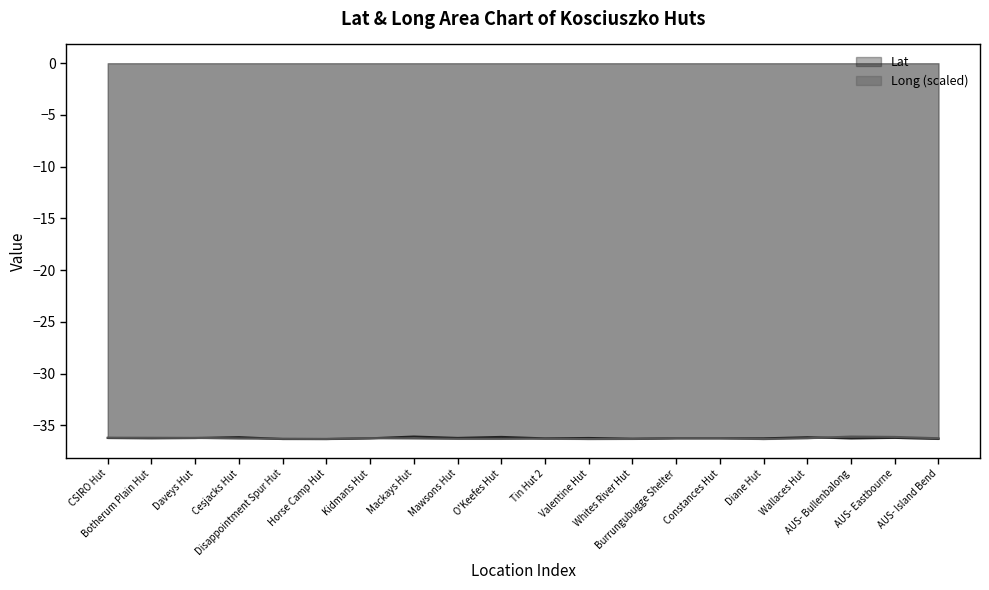

Reading left to right, list all the values displayed in this chart.

Lat: -36.2	-36.3	-36.2	-36.1	-36.3	-36.3	-36.3	-36.1	-36.2	-36.1	-36.3	-36.2	-36.3	-36.3	-36.3	-36.3	-36.2	-36.3	-36.2	-36.3
Long: -36.2	-36.2	-36.2	-36.3	-36.3	-36.3	-36.2	-36.3	-36.3	-36.3	-36.3	-36.3	-36.3	-36.2	-36.2	-36.3	-36.2	-36.1	-36.1	-36.3